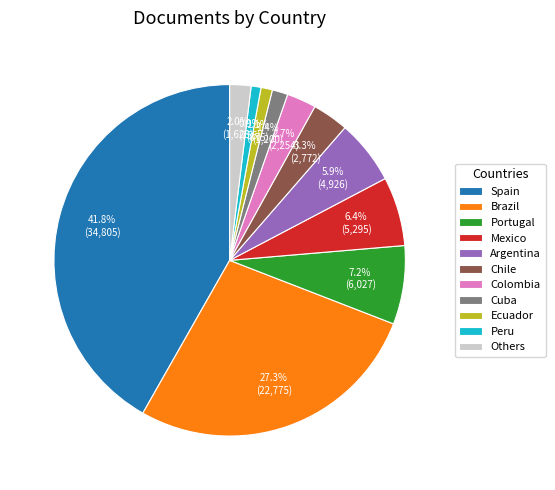

Which category has the biggest portion of the pie?

Spain